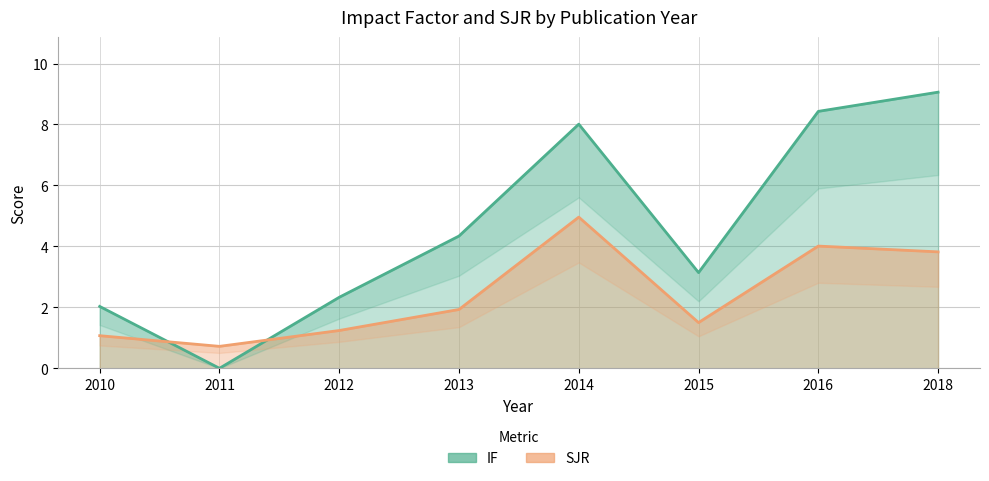

True or false: IF has a value of 2.3 at 2012.

True